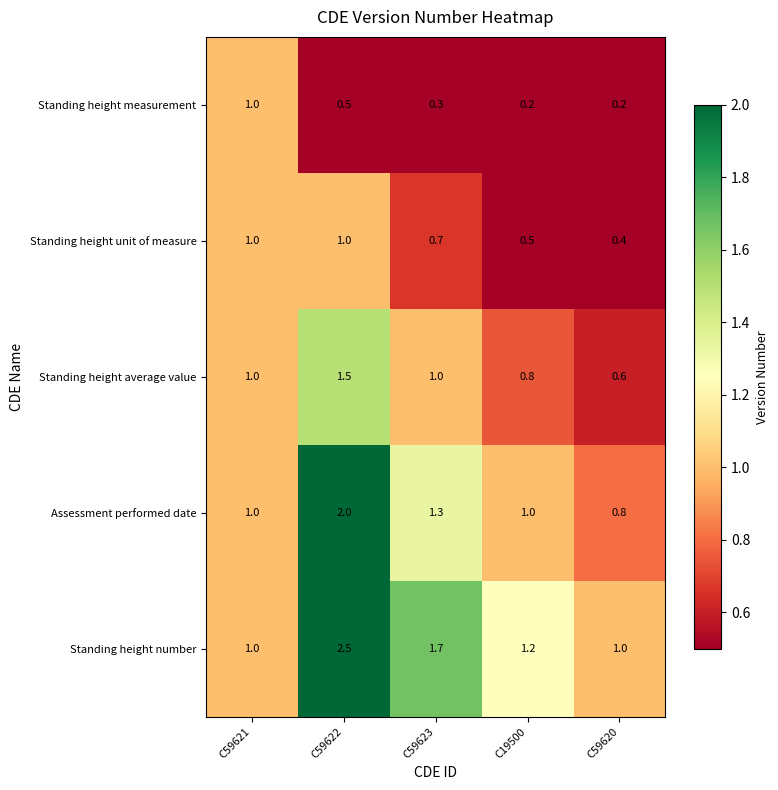

At C59622, list the series in order from largest to smallest.

Standing height number, Assessment performed date, Standing height average value, Standing height unit of measure, Standing height measurement